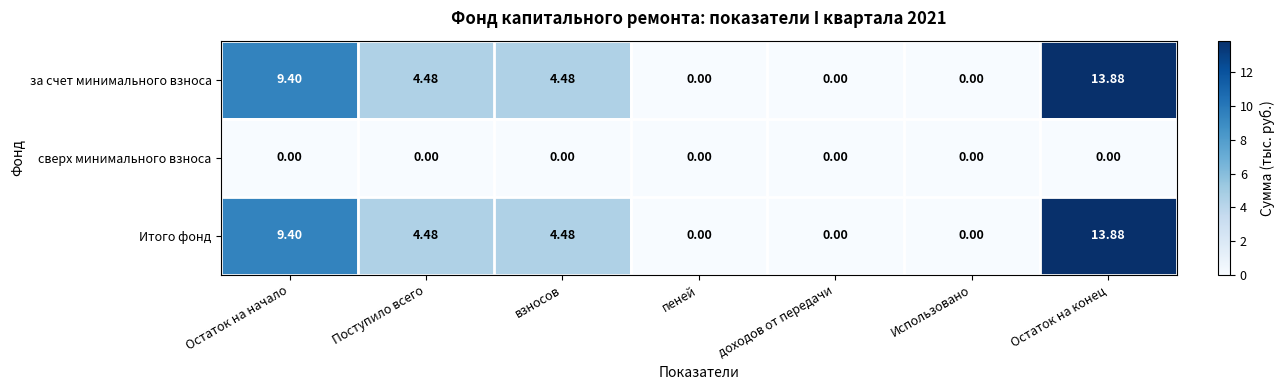

At which category is the sum across all series the highest?

Остаток на конец